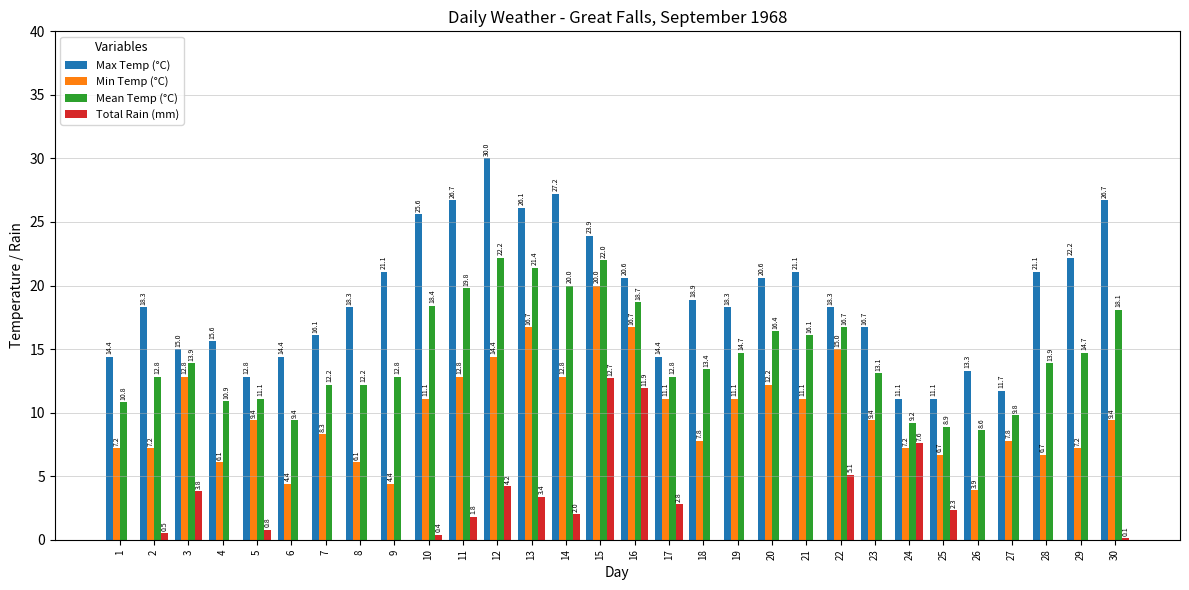

The value of Min Temp (°C) at 16 is 26.5. True or false?

False